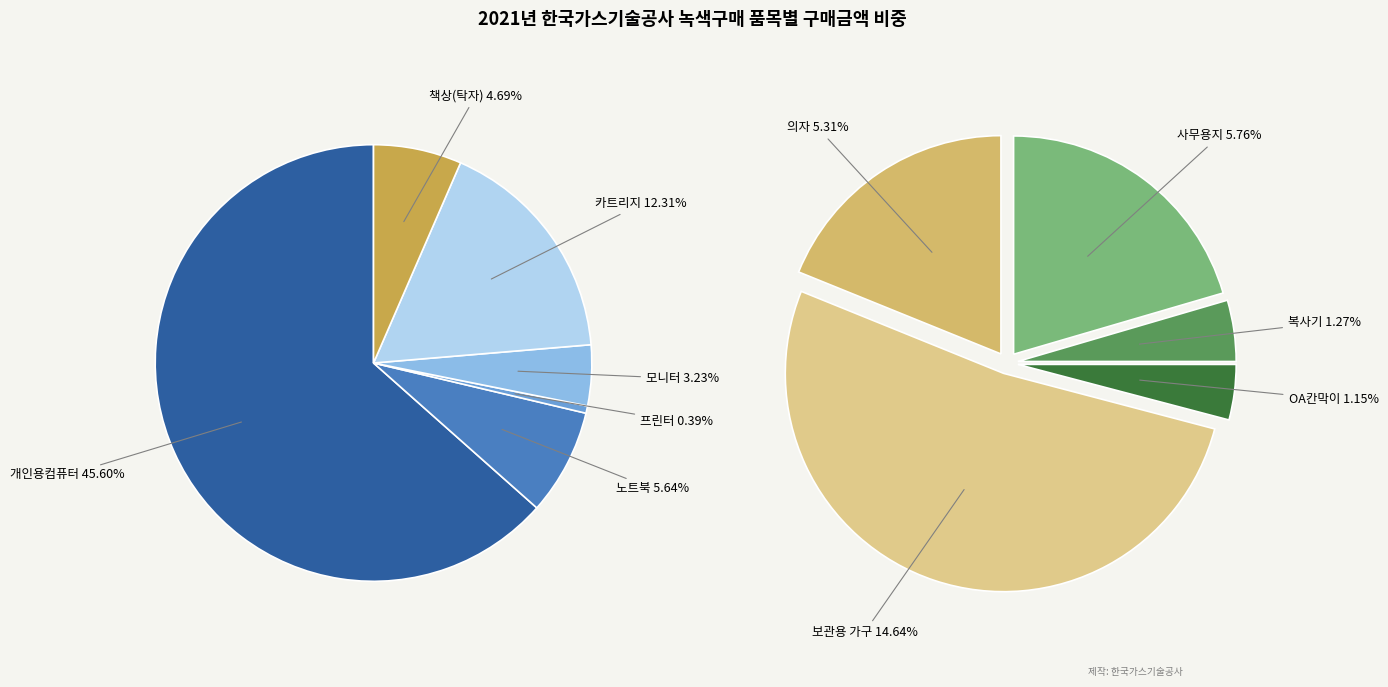

To the nearest percent, what percentage of the pie is 의자?

5%